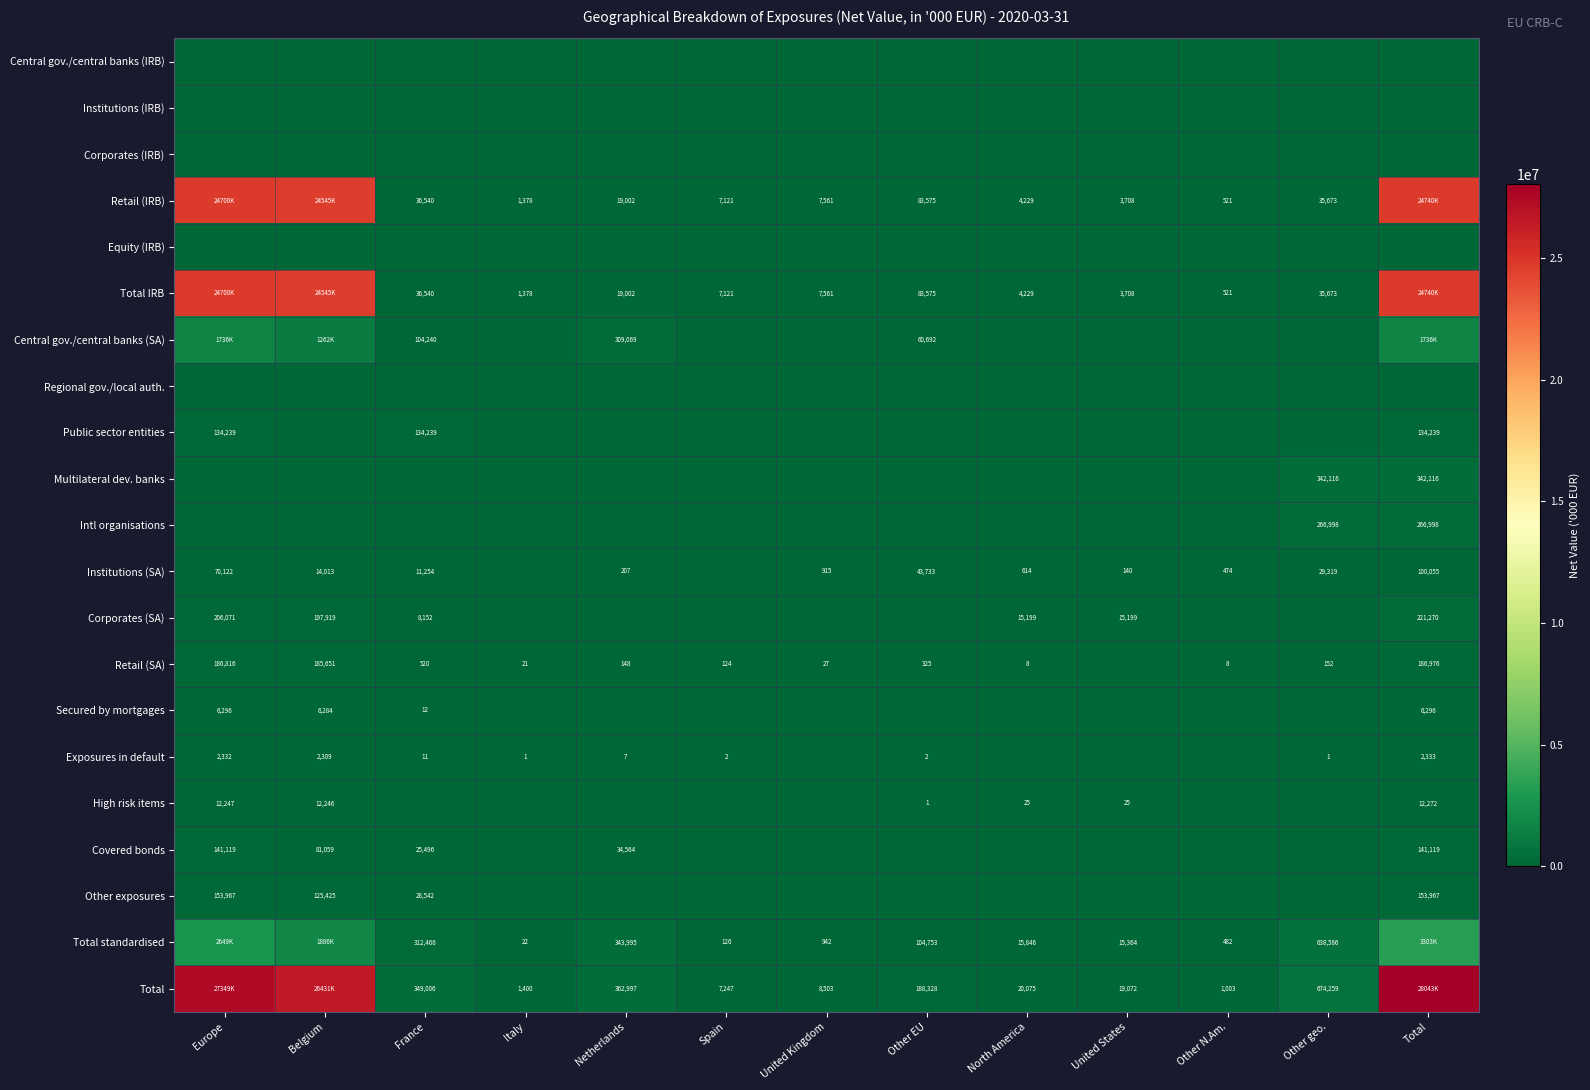

The value of Retail (IRB) at Other geo. is 35673. True or false?

True